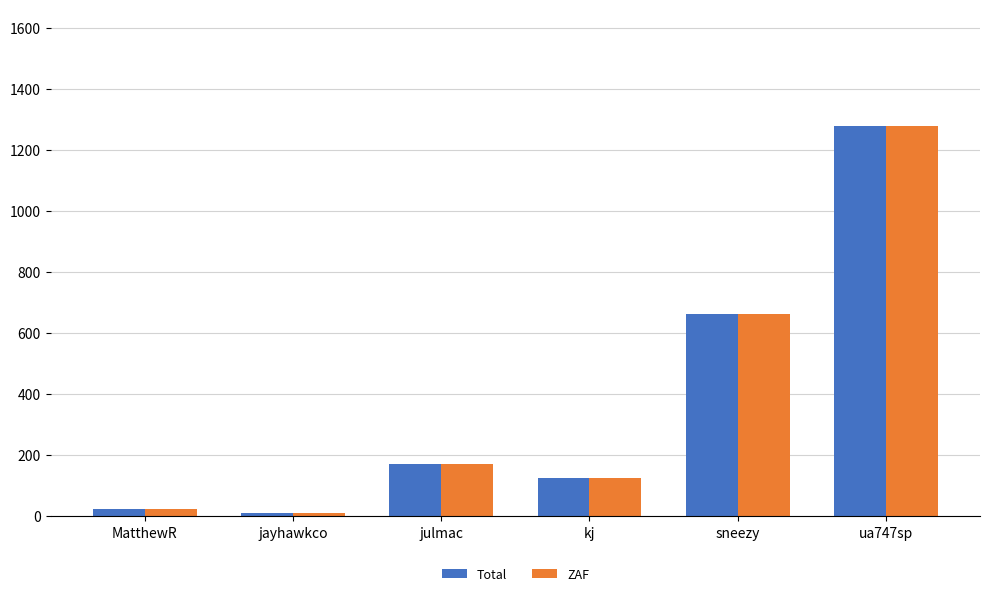

How many groups of bars are there?

6